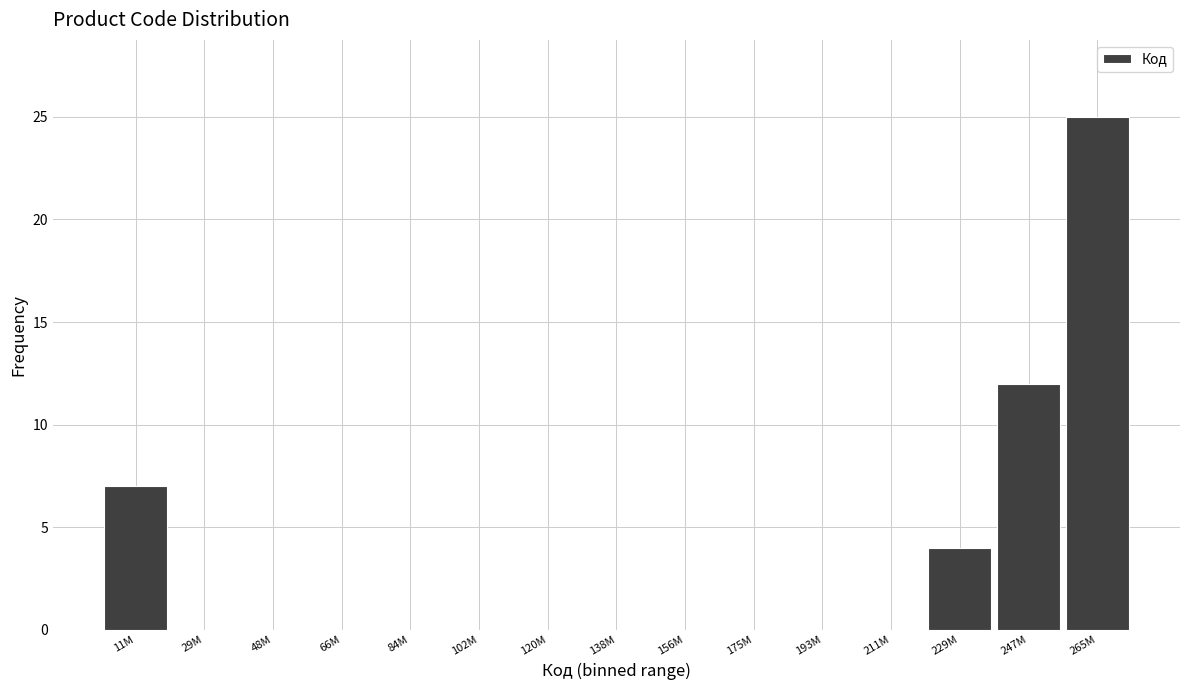

Reading left to right, transcribe all the data shown in this chart.

11M=7	29M=0	48M=0	66M=0	84M=0	102M=0	120M=0	138M=0	156M=0	175M=0	193M=0	211M=0	229M=4	247M=12	265M=25